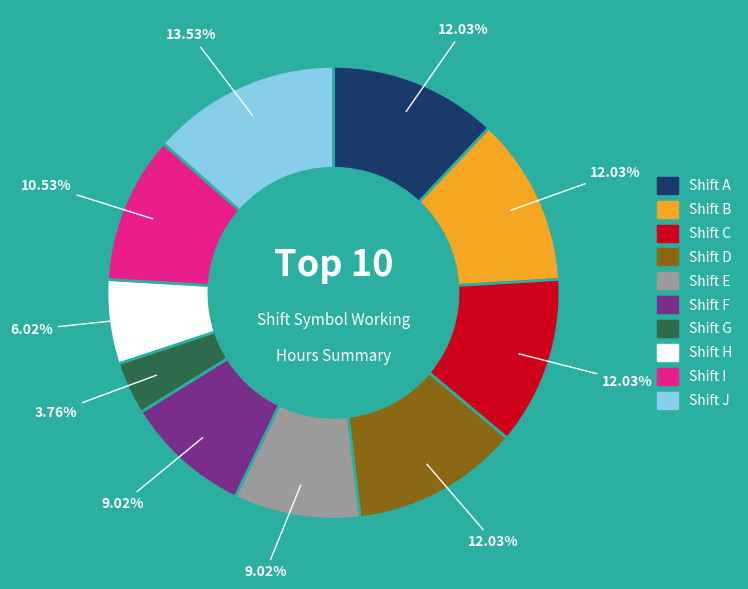

How many segments does this pie chart have?

10